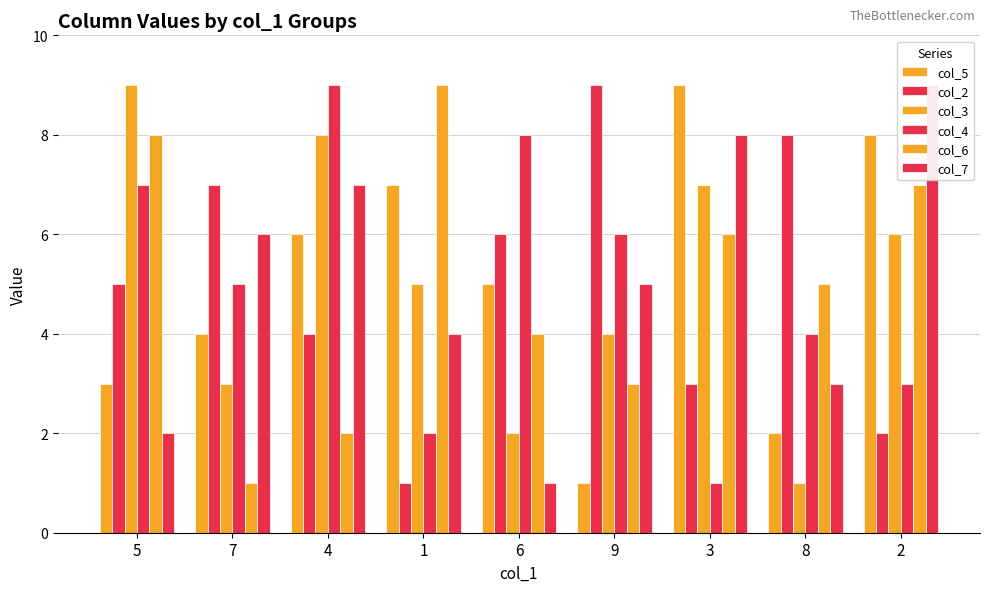

How many groups of bars are there?

9